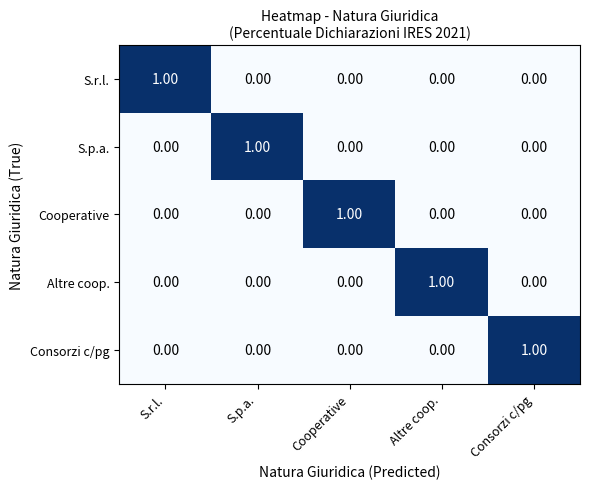

Which category has the highest value in the S.r.l. series?

S.r.l.